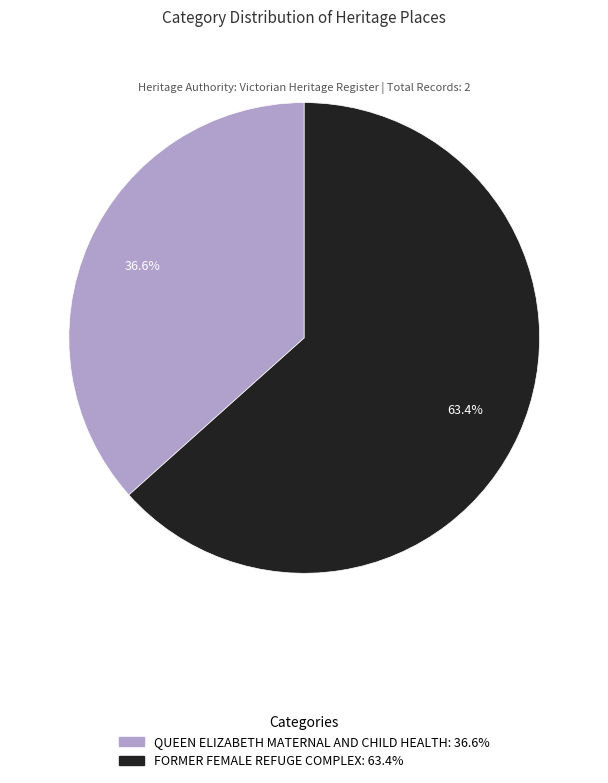

What is the ratio of the value at QUEEN ELIZABETH MATERNAL AND CHILD HEALTH to the value at FORMER FEMALE REFUGE COMPLEX?

0.6